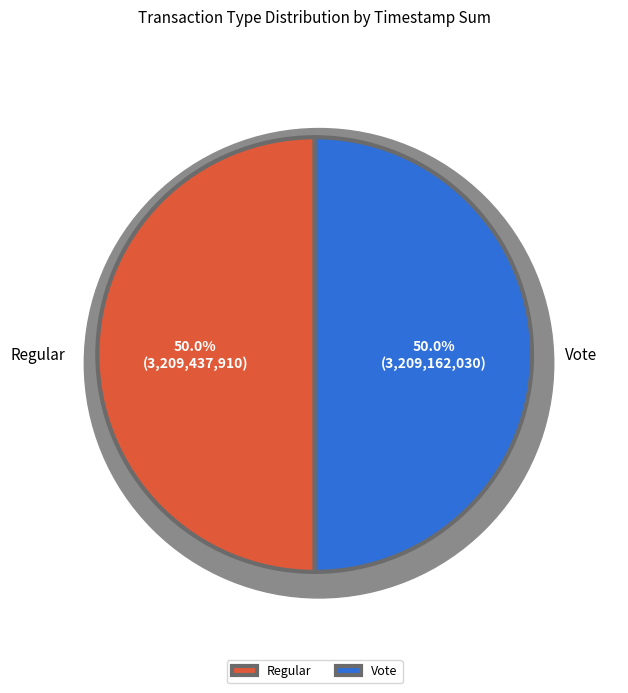

How much of the chart is everything except Regular?

50.0%